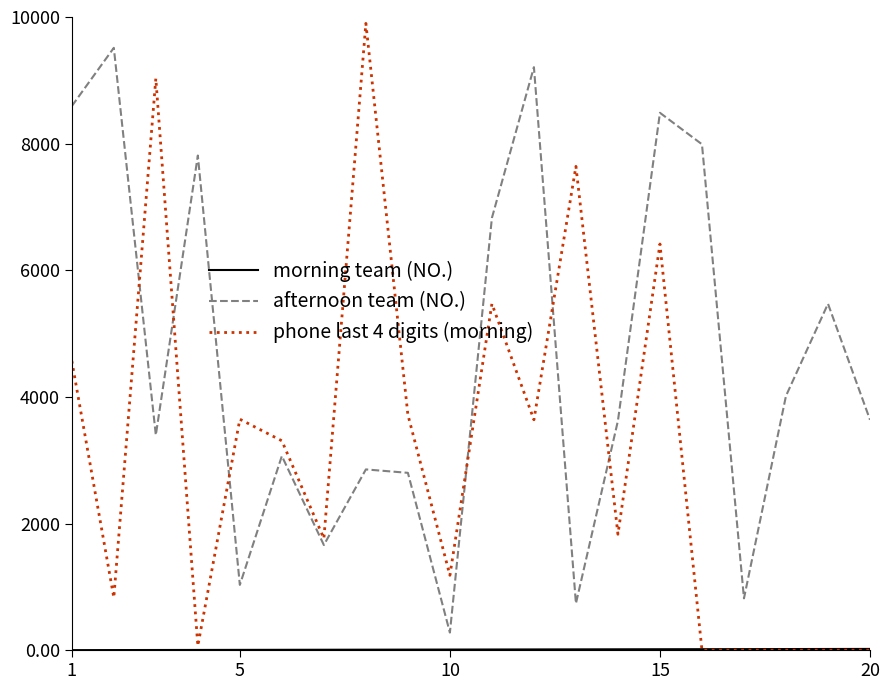

Which series ends up on top after the final intersection of phone last 4 digits (morning) and afternoon team (NO.)?

afternoon team (NO.)